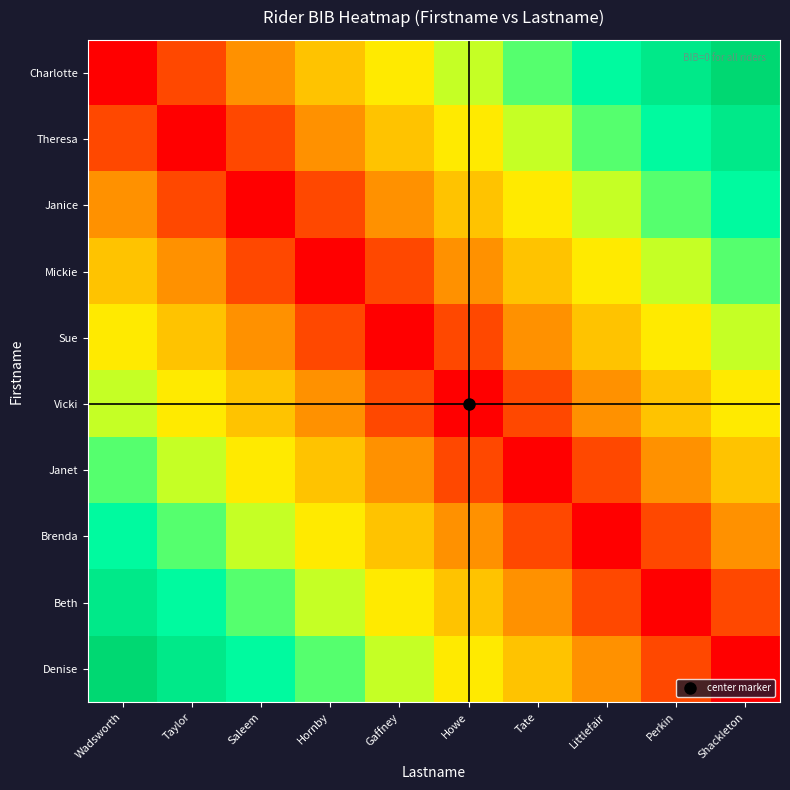

How many categories are shown in the chart?

10